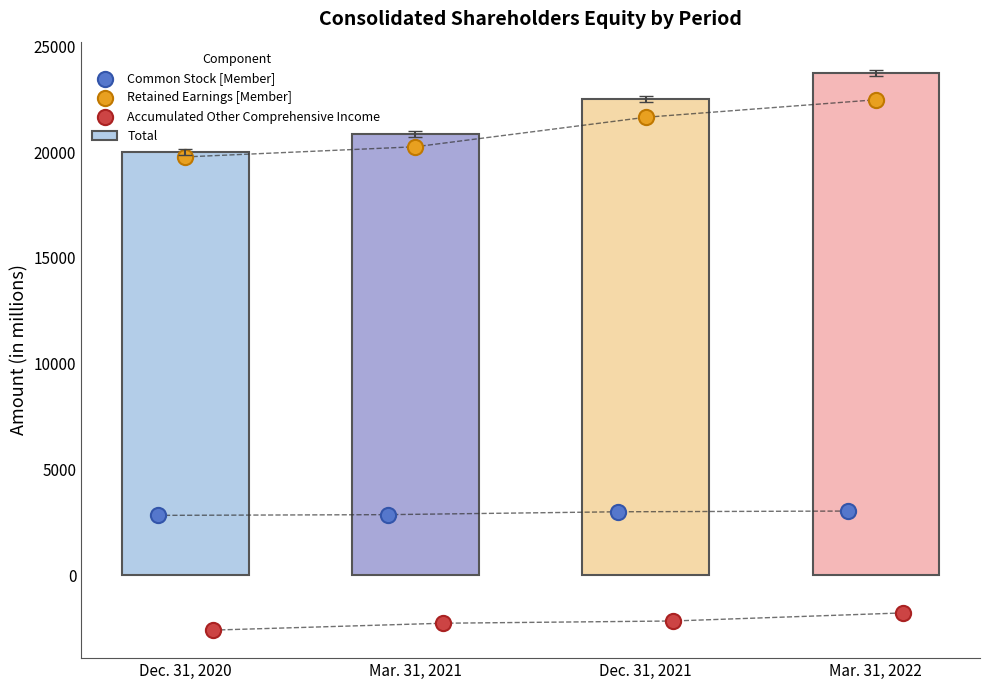

At which label is Total closest to 21888?

Dec. 31, 2021